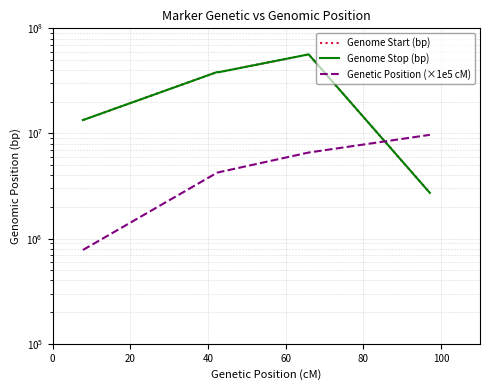

In Genome Stop (bp), how many points are higher than both neighbors (excluding endpoints)?

2